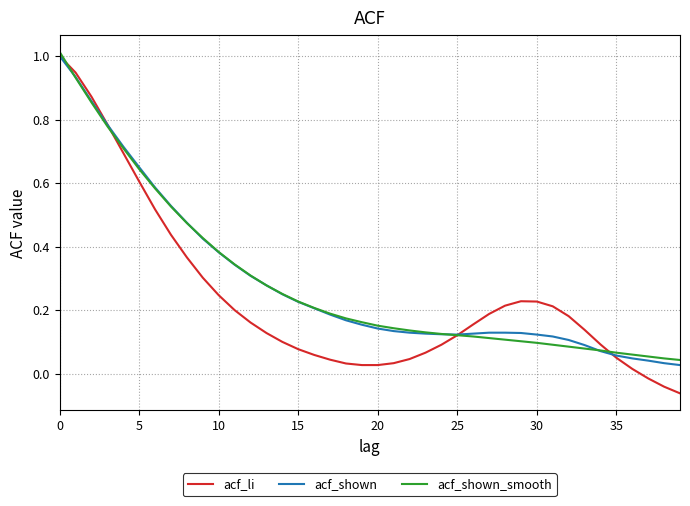

Which series has the largest range (max minus min)?

acf_li